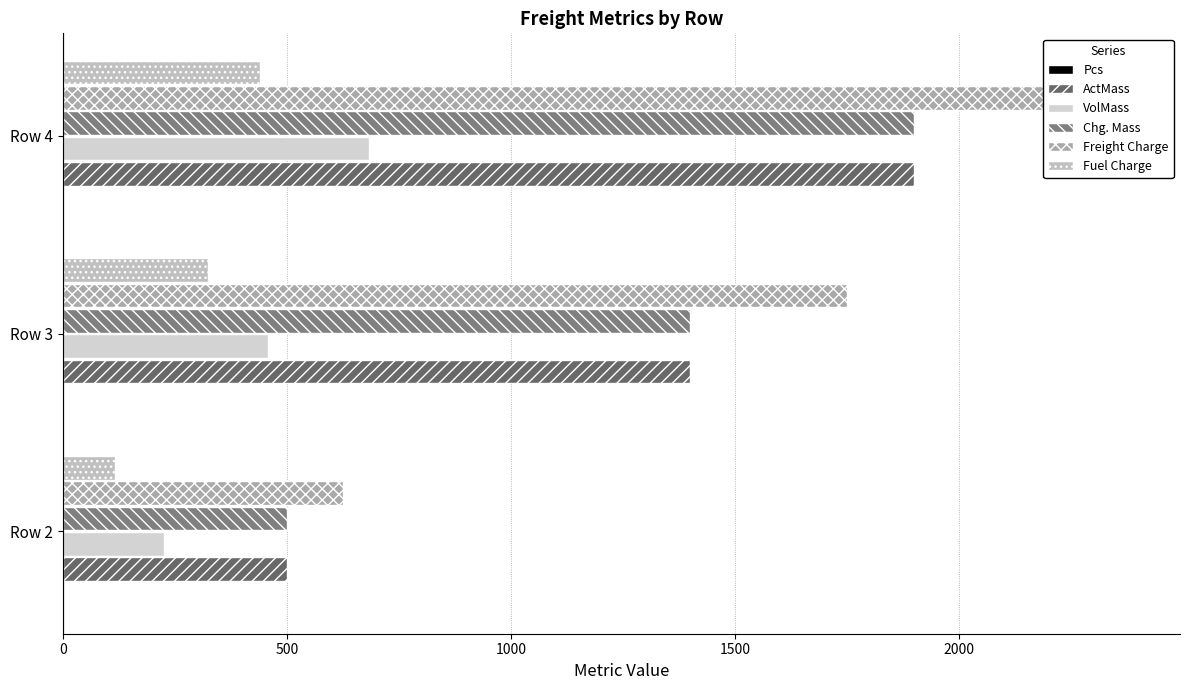

What is the value of the Pcs bar at the 3rd from the left?

3.0